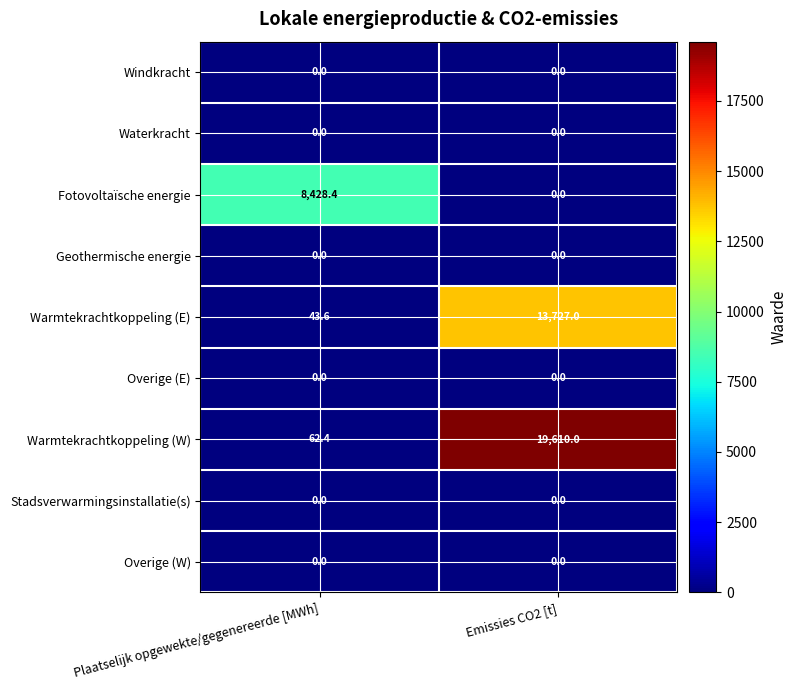

At how many categories does at least one series exceed 5460?

2